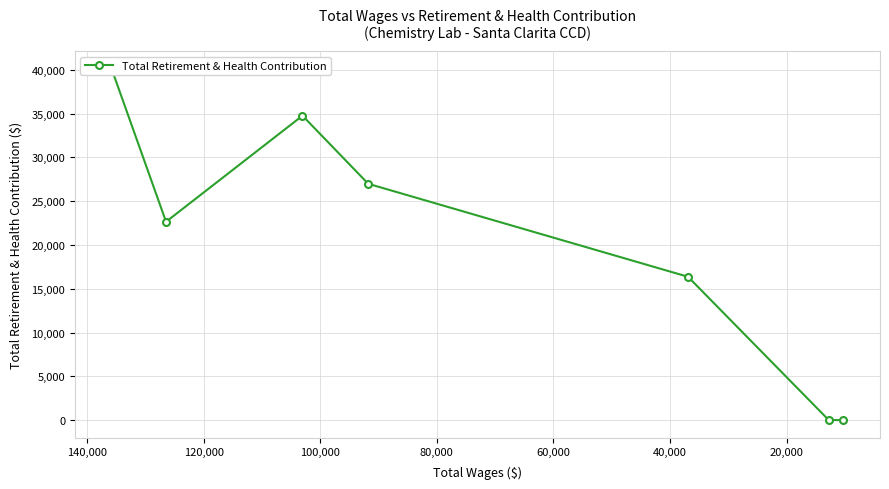

How many distinct data groups are displayed?

1